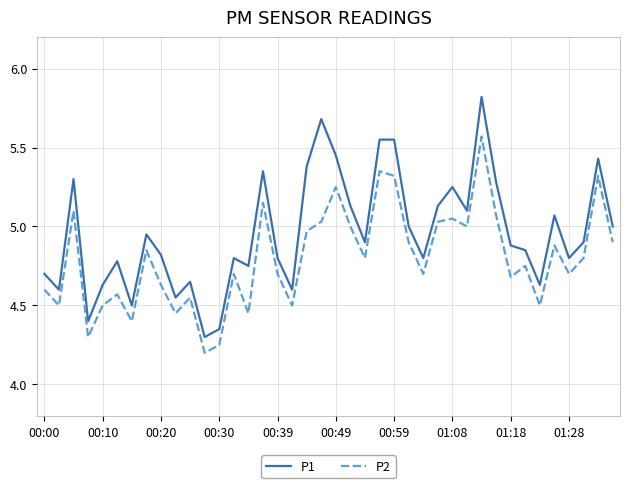

List the series in order of their peak value, highest first.

P1, P2